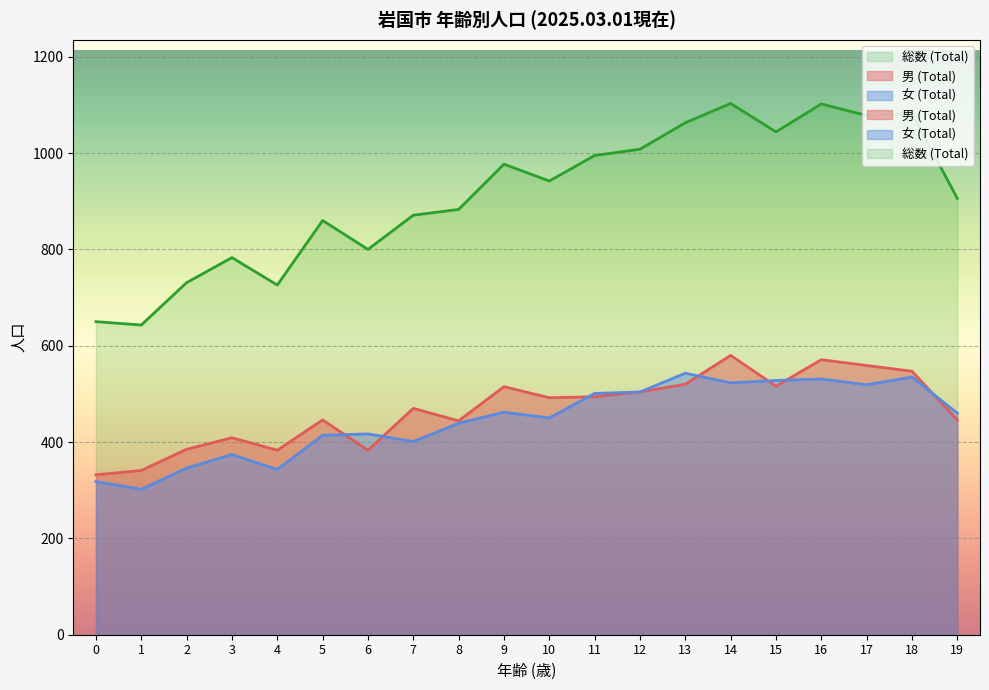

At which label is 総数 (Total) closest to 873?

7